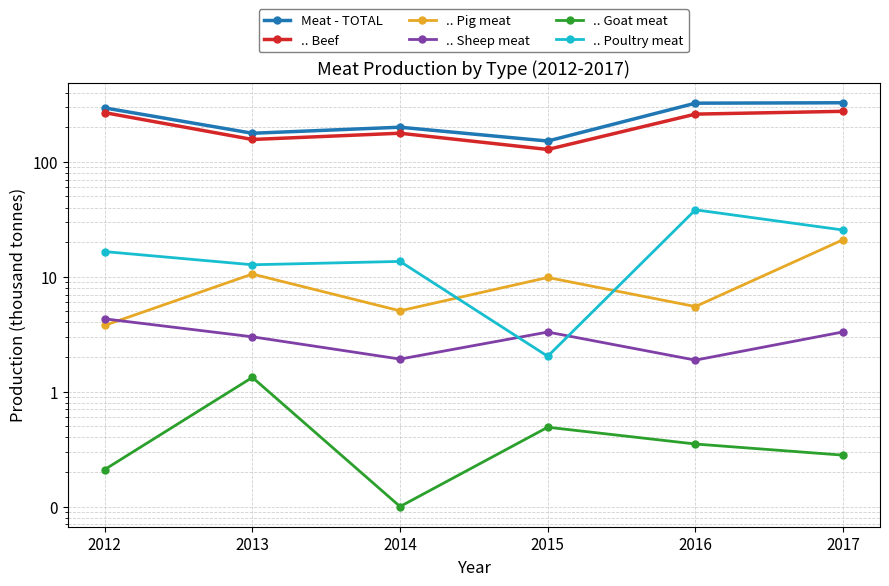

Which series has the largest total across all categories?

Meat - TOTAL